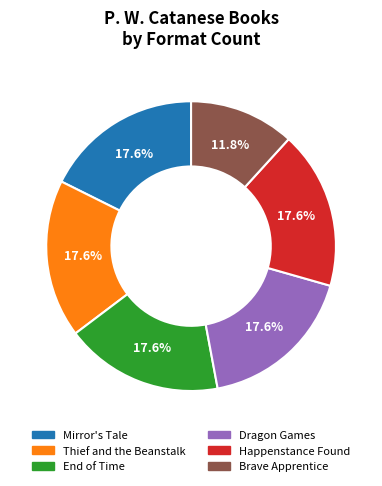

How many segments does this pie chart have?

6